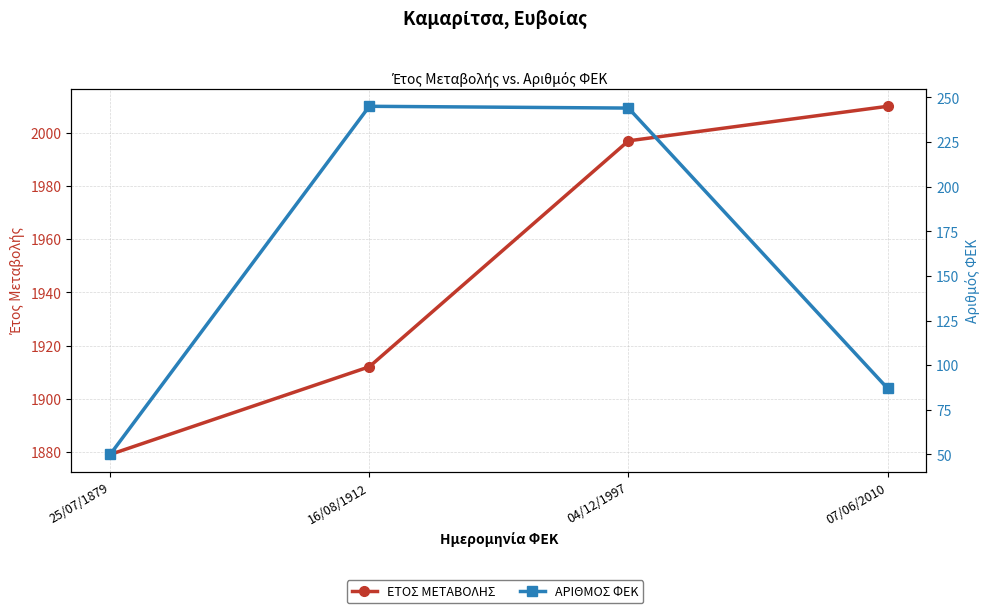

Which series changed the most between 25/07/1879 and 07/06/2010?

ΕΤΟΣ ΜΕΤΑΒΟΛΗΣ